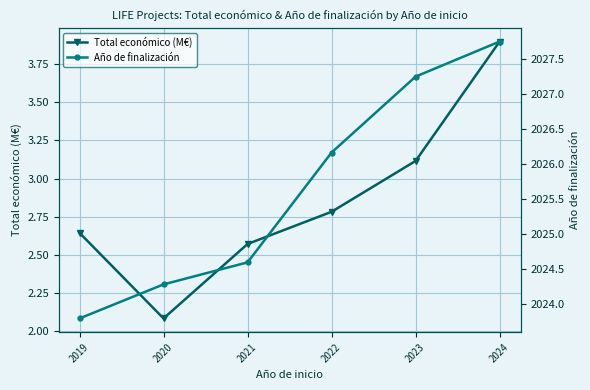

At 2019, list the series in order from smallest to largest.

Total económico (M€), Año de finalización